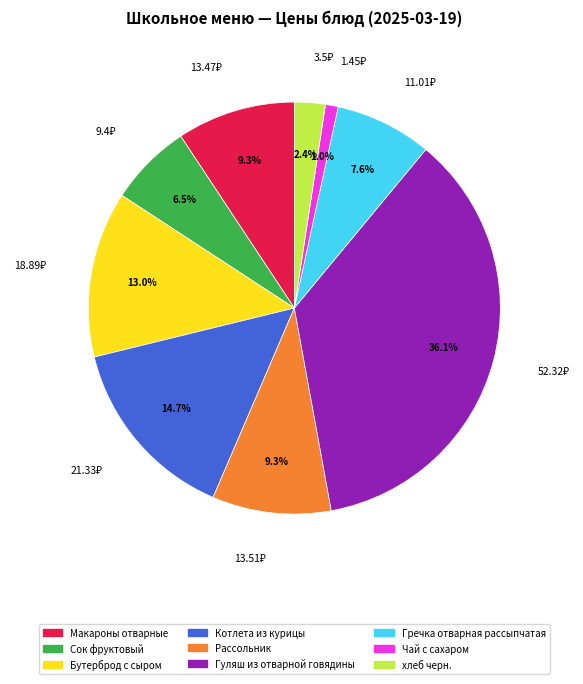

Which slice is the largest?

Гуляш из отварной говядины